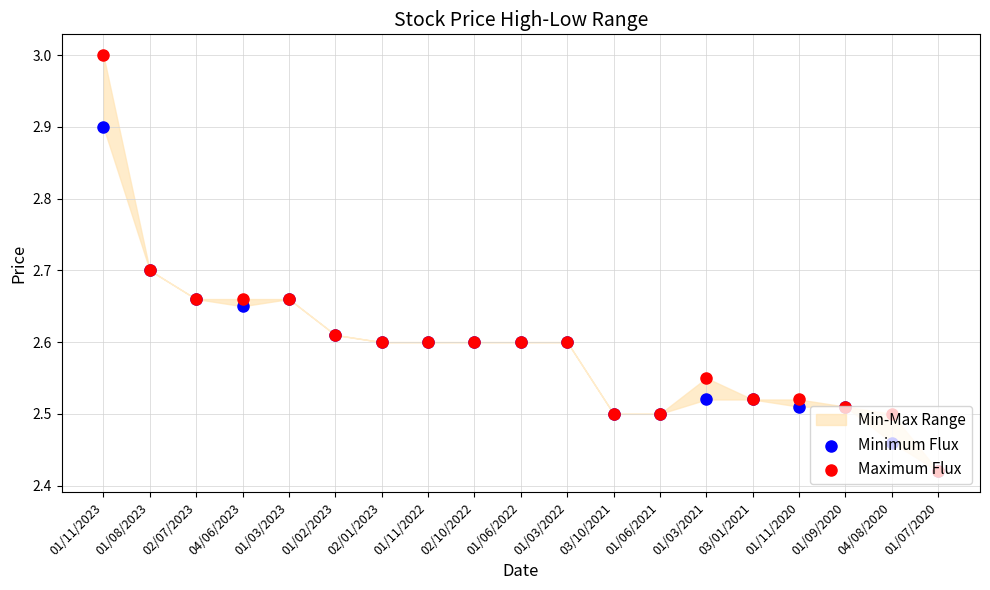

Which series has the largest total across all categories?

Maximum Flux